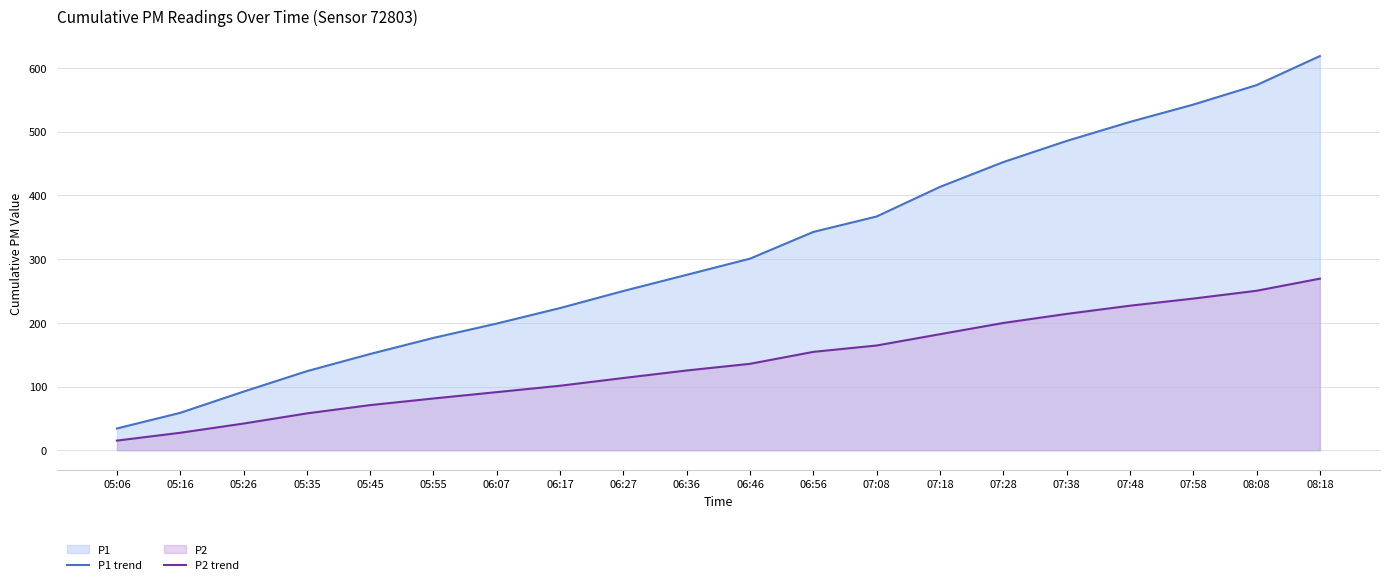

What is the total value across all series at 07:38?

699.3